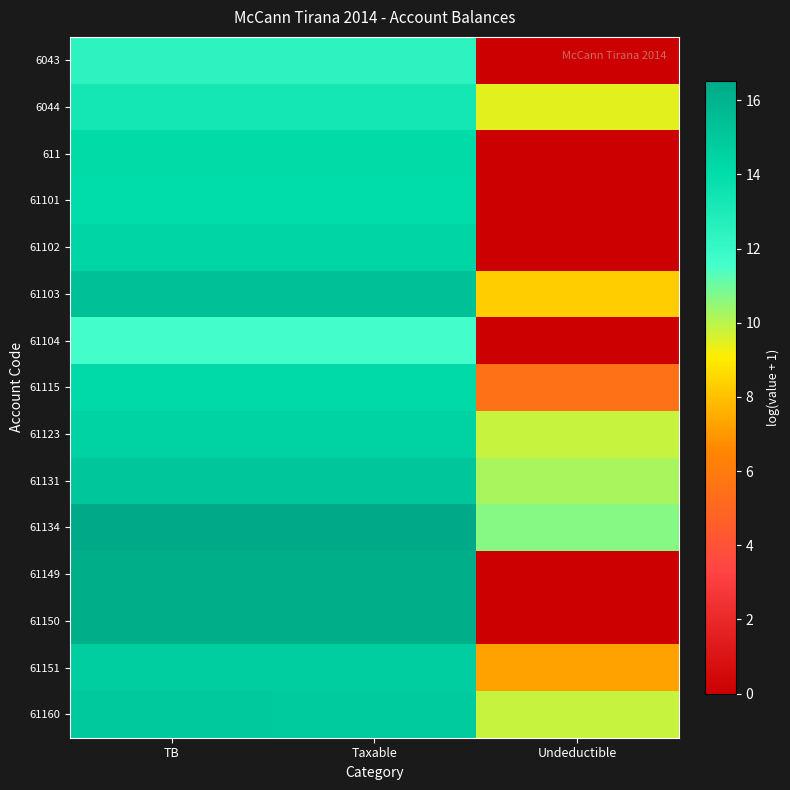

Which category has the highest value across all series?

TB